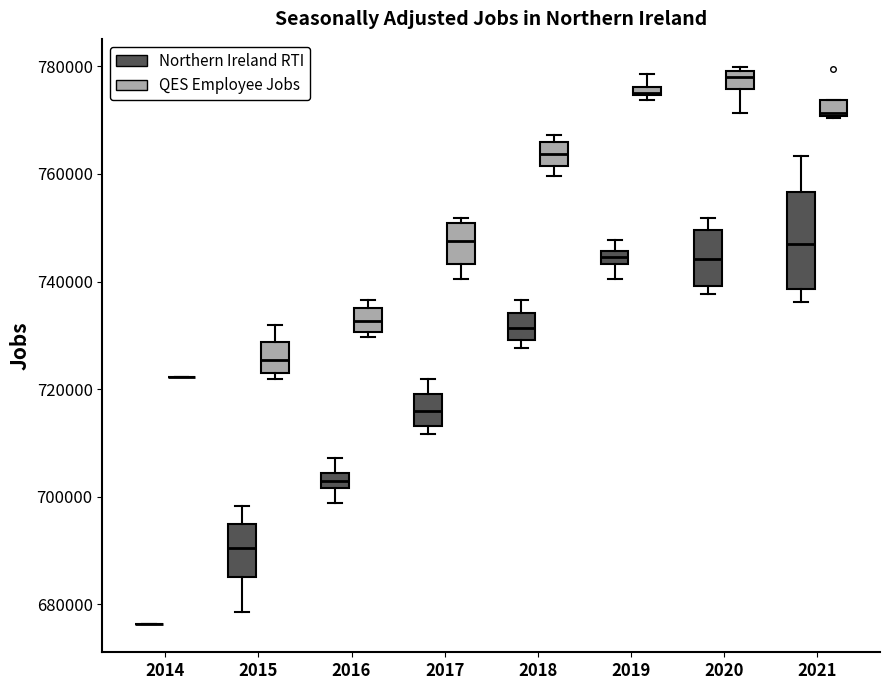

Which box is the tallest, from its lower edge to its upper edge?

2021 (Northern Ireland RTI)